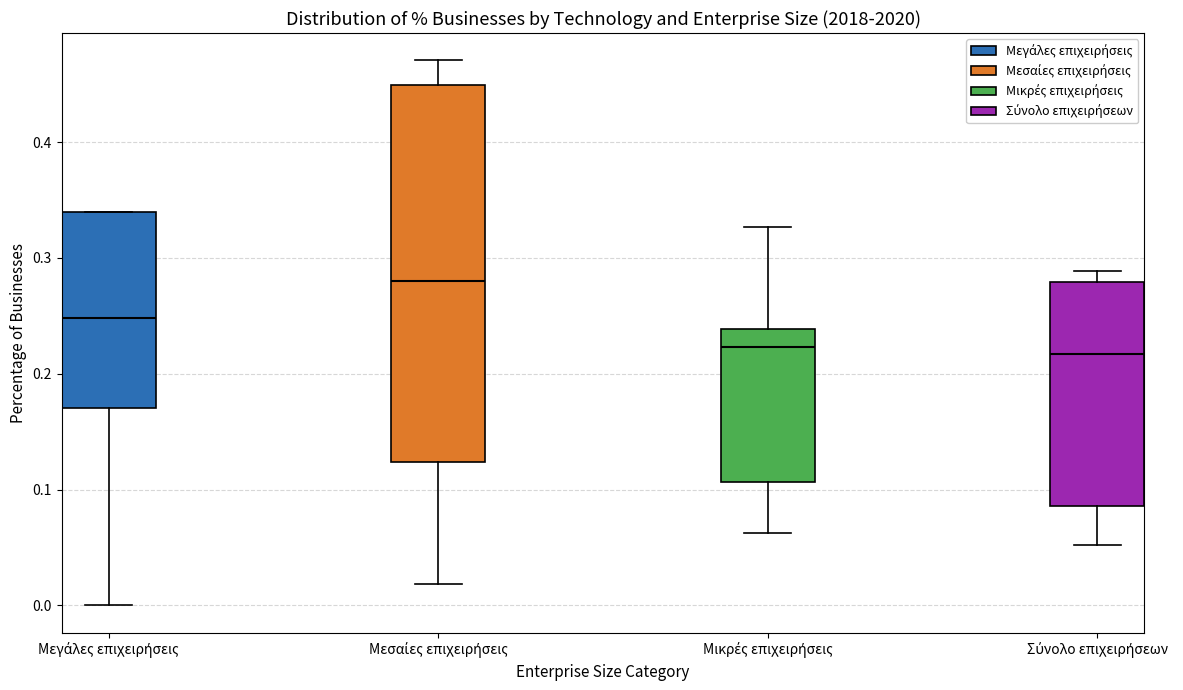

Reading left to right, read every box against the y-axis: the position of its median line, the range the box covers, and the ends of its whiskers. The values are not printed on the chart, so give them approximately, as read against the axis.

Μεγάλες επιχειρήσεις: median 0.25, box 0.17 to 0.34, whiskers 0.00 to 0.34
Μεσαίες επιχειρήσεις: median 0.28, box 0.12 to 0.45, whiskers 0.02 to 0.47
Μικρές επιχειρήσεις: median 0.22, box 0.11 to 0.24, whiskers 0.06 to 0.33
Σύνολο επιχειρήσεων: median 0.22, box 0.09 to 0.28, whiskers 0.05 to 0.29